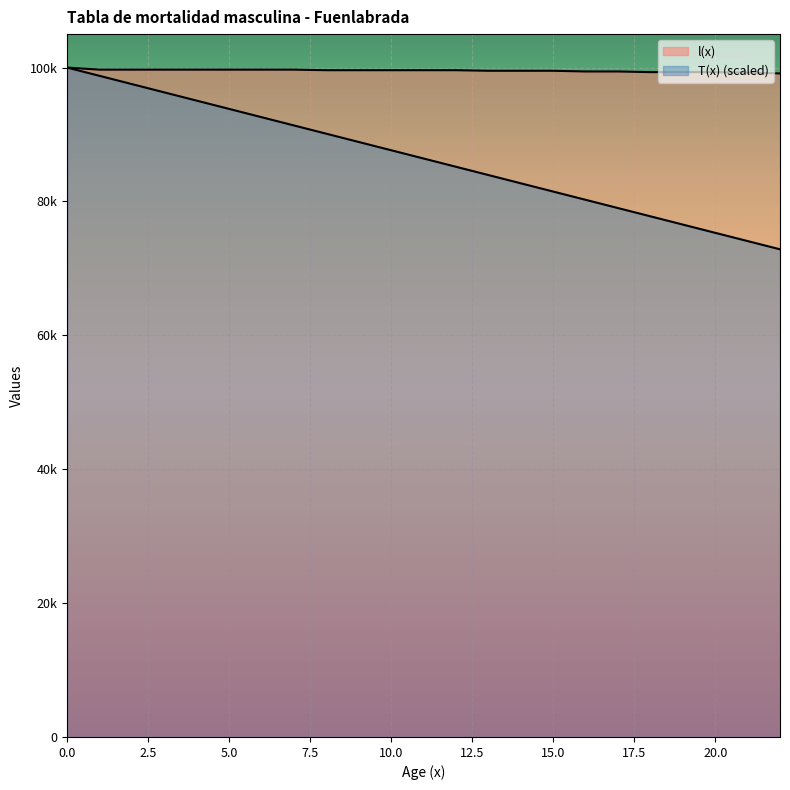

True or false: l(x) and T(x) cross at least once.

False